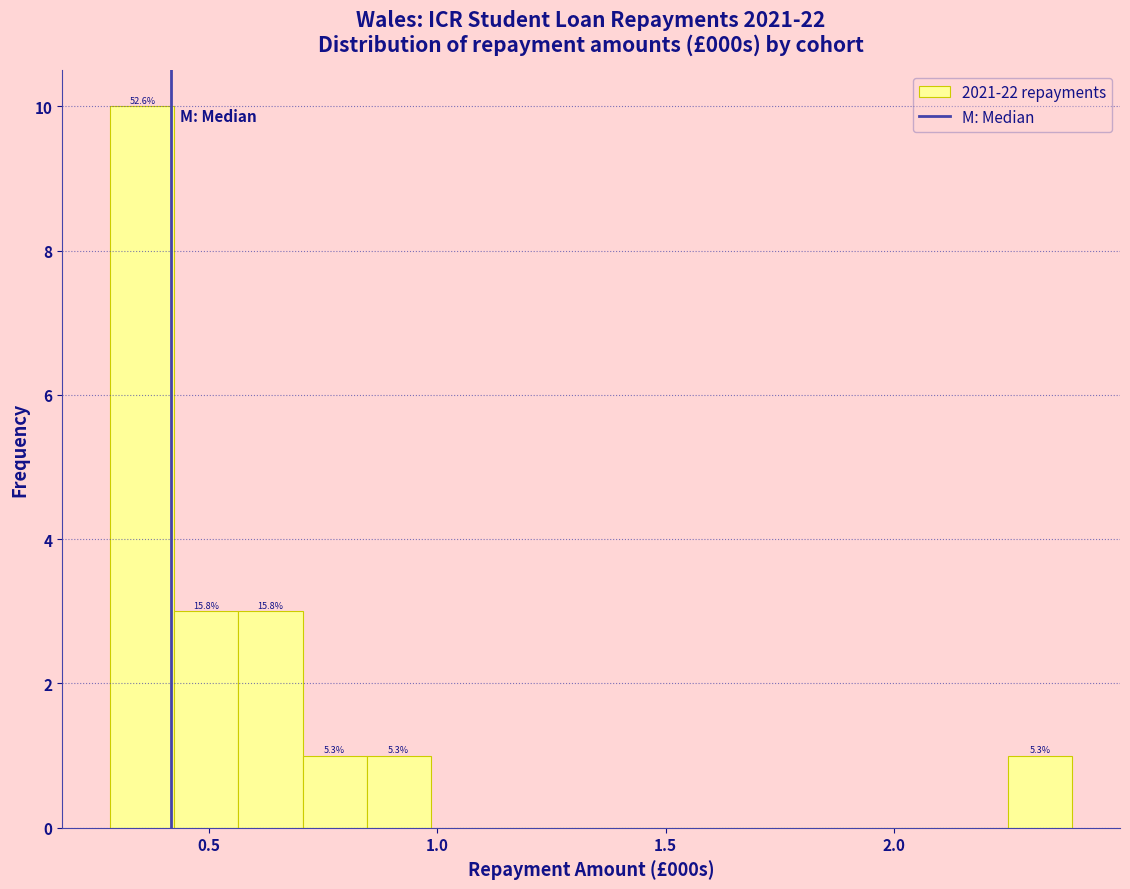

Read against the x-axis, roughly where is the centre of the tallest bar?

0.35